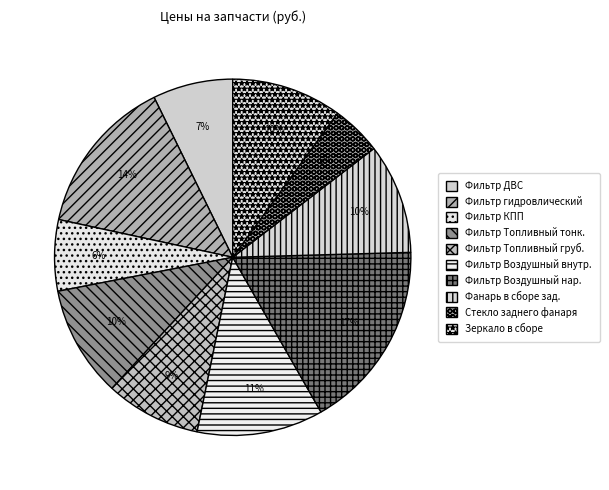

To the nearest percent, what percentage of the pie is Фильтр Топливный груб.?

9%